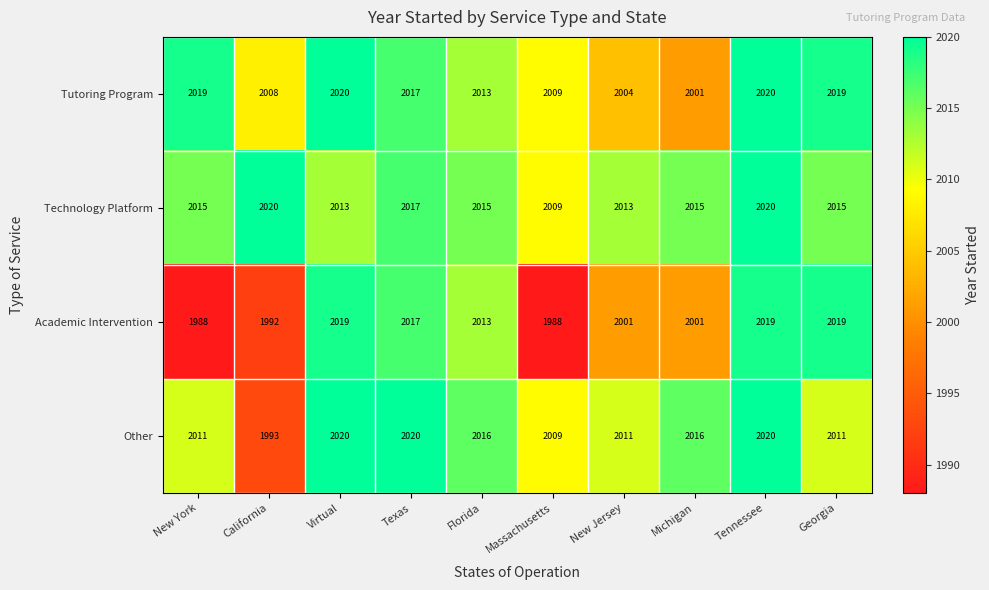

What is the minimum value shown in the chart?

1988